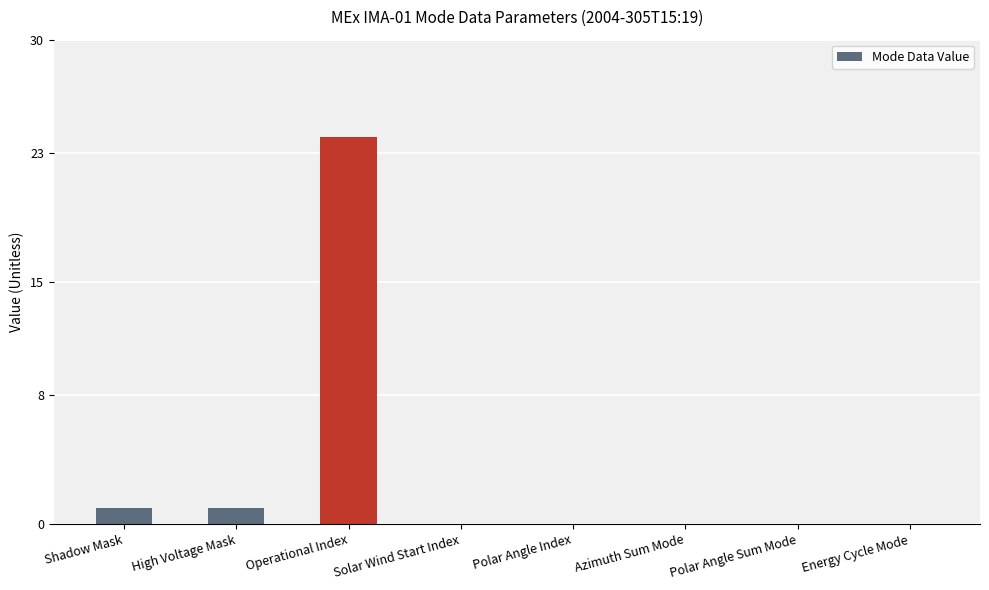

Reading right to left, extract all data points from this chart.

0	0	0	0	0	24	1	1